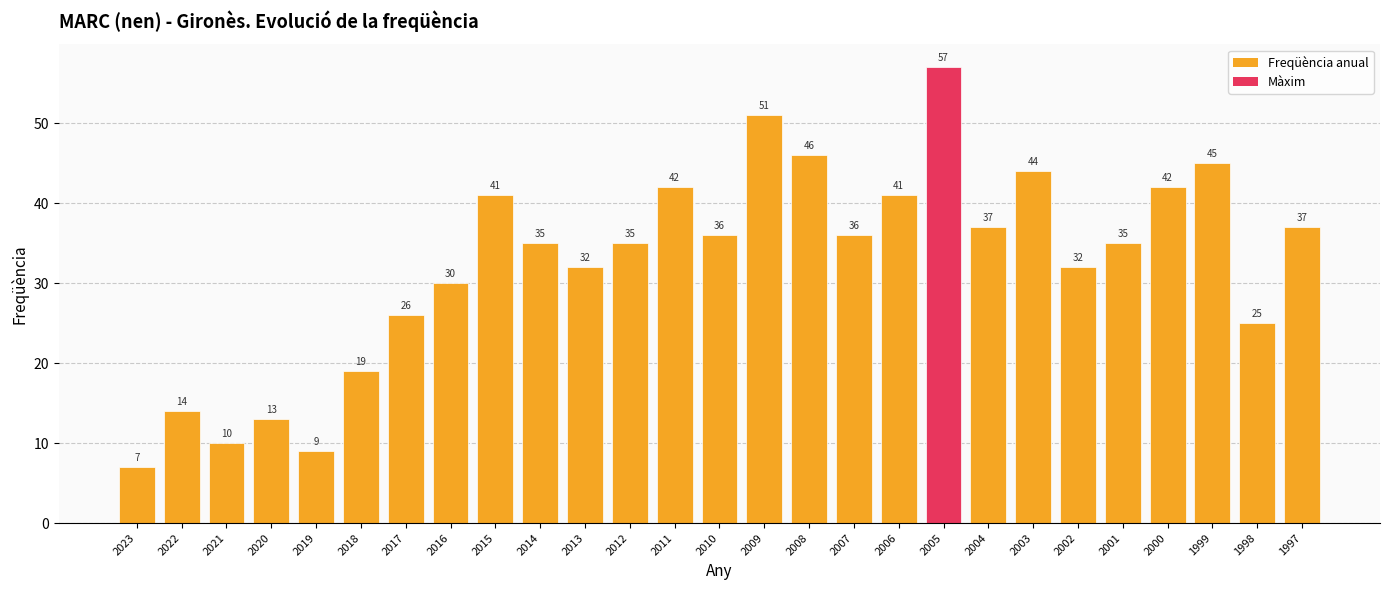

What value does the data have at 2014, to the nearest 5?

35